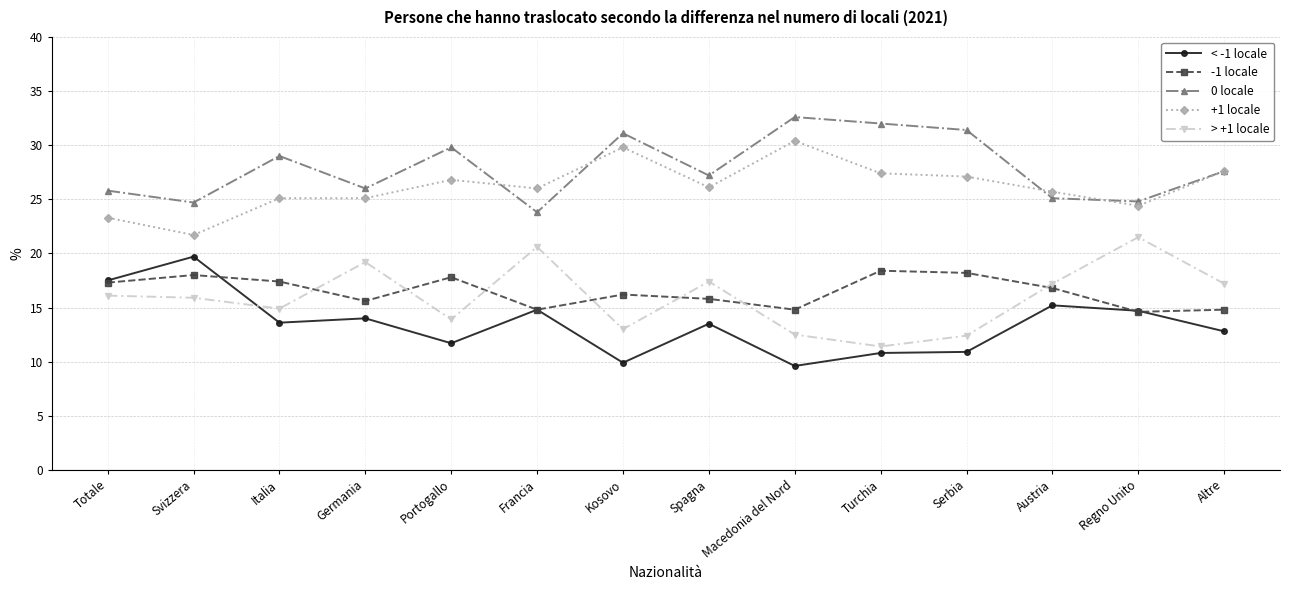

What position from the left is Regno Unito?

13